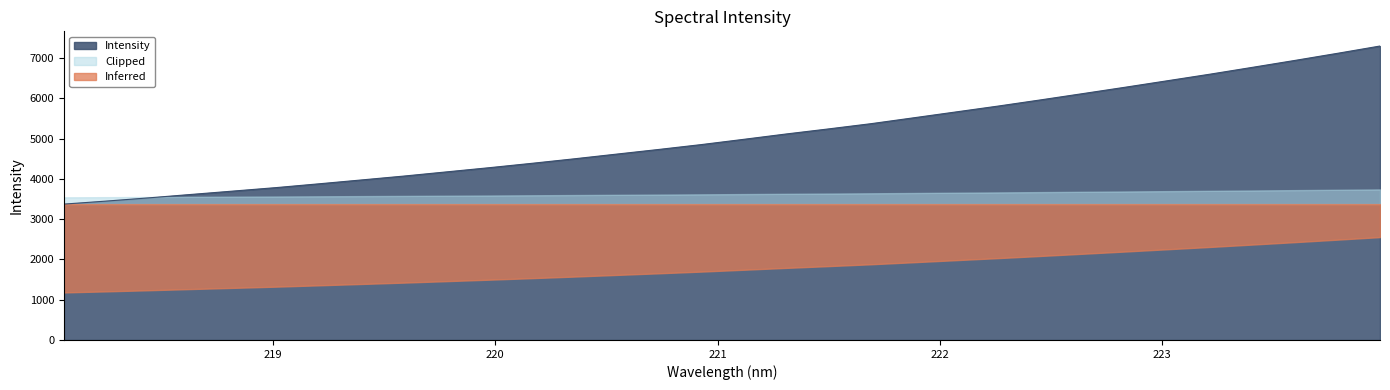

Rank the categories by value from lowest to highest.

218.0596, 218.2508, 218.442, 218.6332, 218.8244, 219.0156, 219.2067, 219.3979, 219.589, 219.7801, 219.9712, 220.1623, 220.3533, 220.5444, 220.7354, 220.9264, 221.1174, 221.3083, 221.4993, 221.6902, 221.8812, 222.0721, 222.263, 222.4538, 222.6447, 222.8355, 223.0264, 223.2172, 223.408, 223.5987, 223.7895, 223.9802